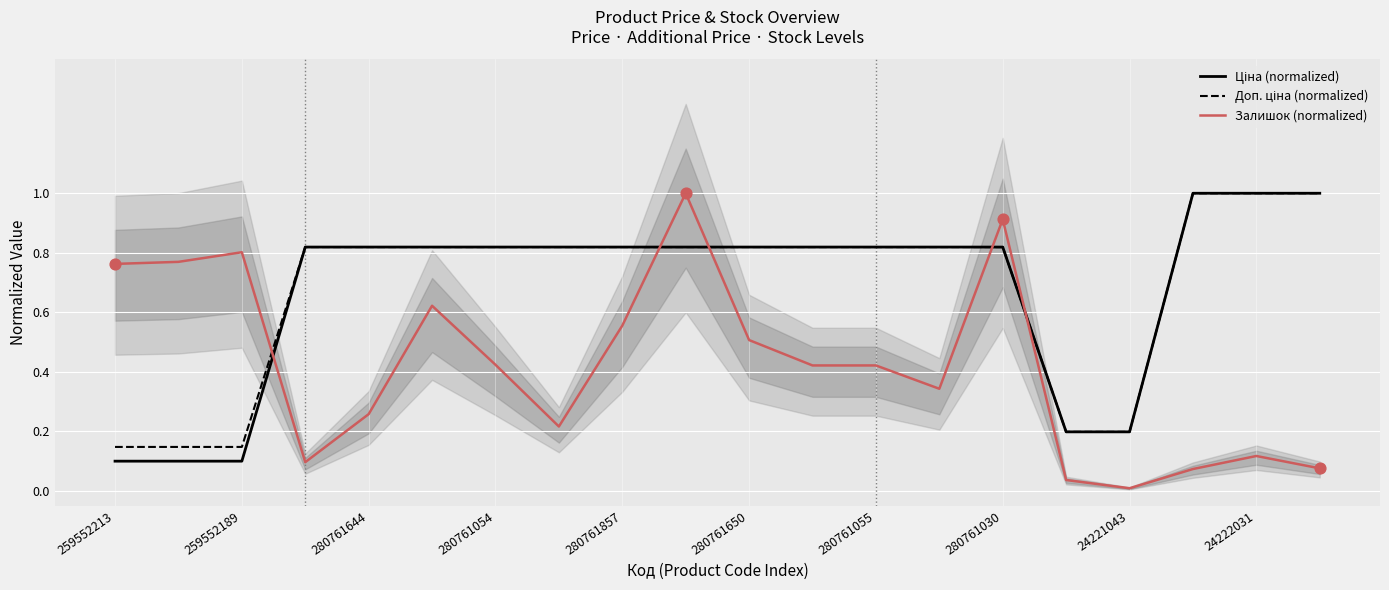

Which series reaches the maximum Y coordinate?

Ціна (normalized)